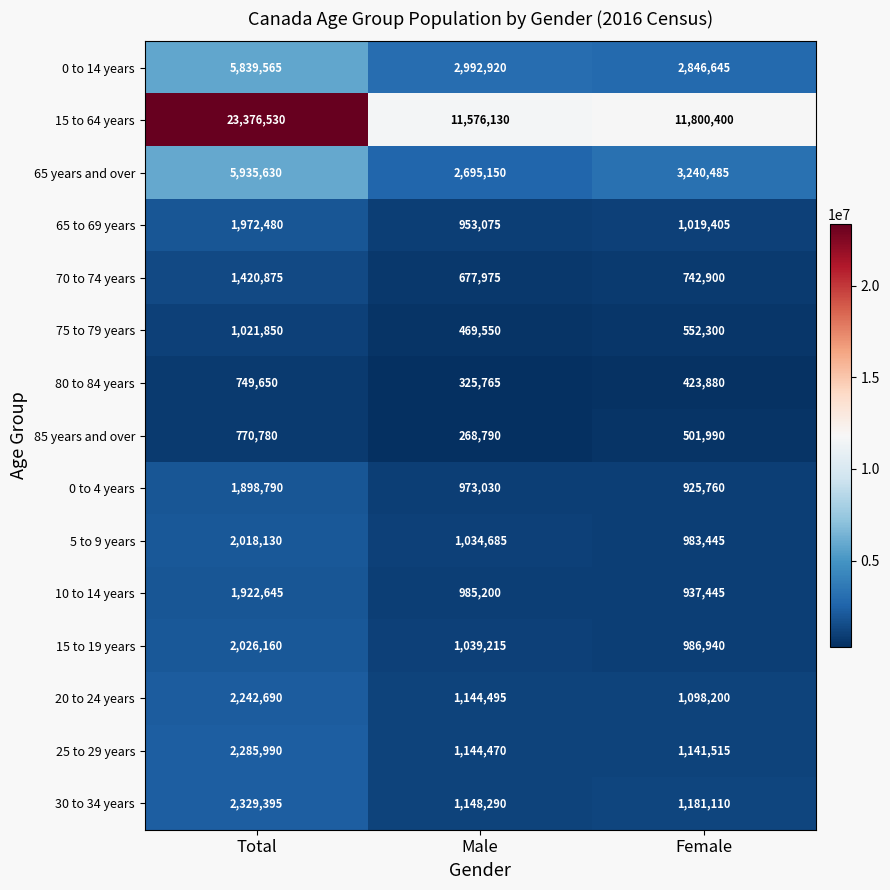

What is the greatest value displayed?

23376530